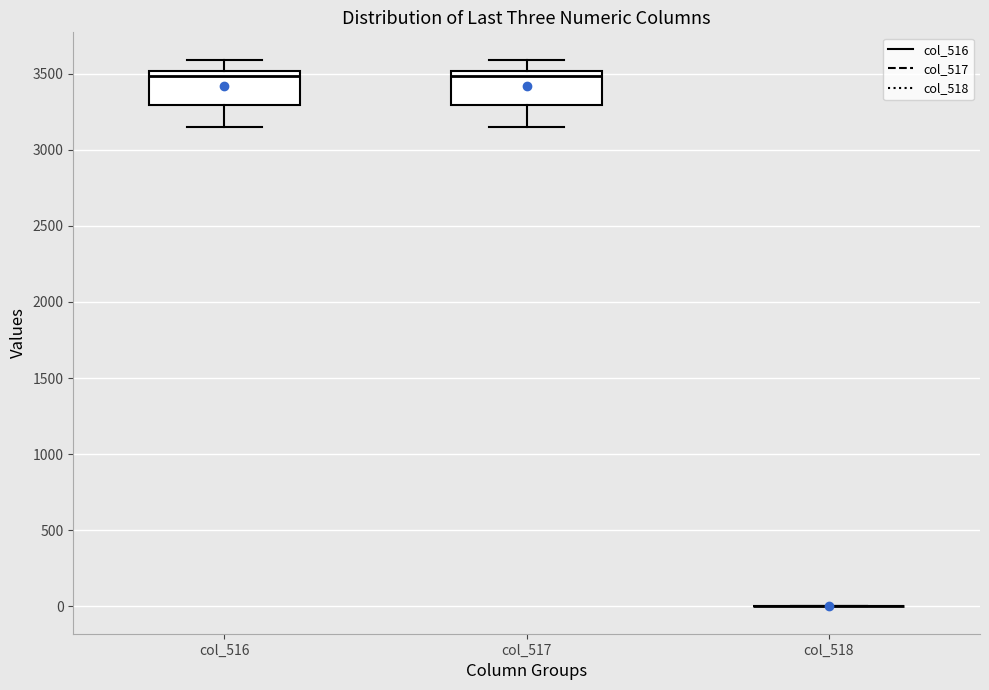

Reading left to right, transcribe this box plot: for each box, give where its median line is, the range the box spans, and where its two whiskers end, as read against the y-axis. The values are not printed on the chart, so give them approximately, as read against the axis.

col_516: median 3500 (just below the box's upper edge), box 3300 to 3500, whiskers 3150 to 3600
col_517: median 3500 (just below the box's upper edge), box 3300 to 3500, whiskers 3150 to 3600
col_518: box collapsed to a line at 0, whiskers 0 to 0